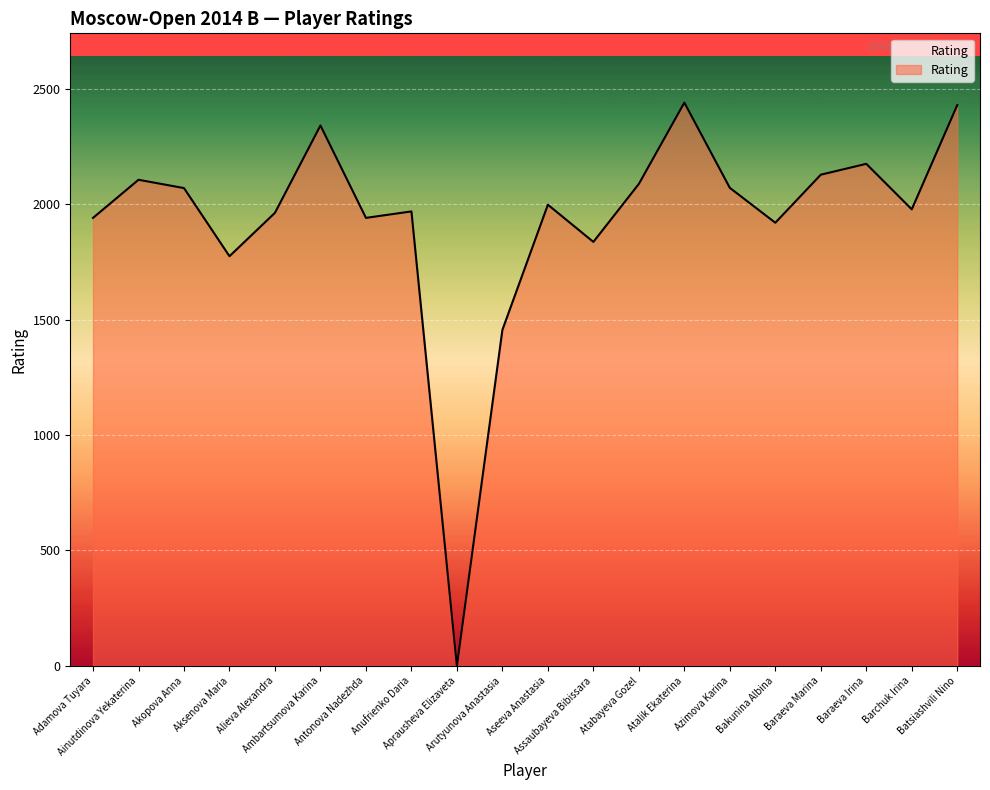

What is the greatest value displayed?

2439